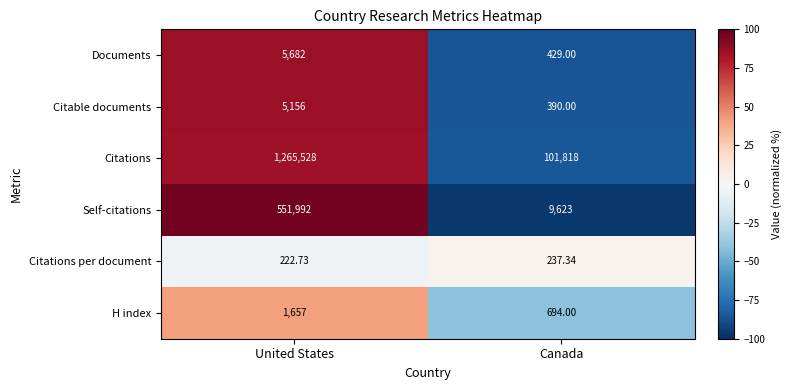

List the series in order of their peak value, lowest first.

Citations per document, H index, Citable documents, Documents, Self-citations, Citations